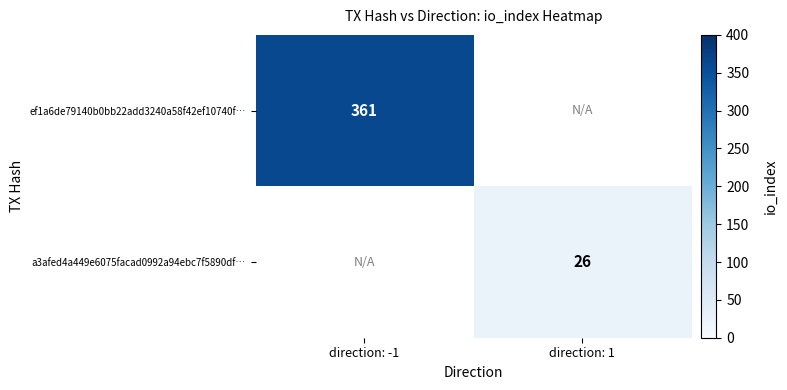

Is the value of a3afed4a449e6075facad0992a94ebc7f5890df… at direction: 1 greater than the value of ef1a6de79140b0bb22add3240a58f42ef10740f… at direction: -1?

No